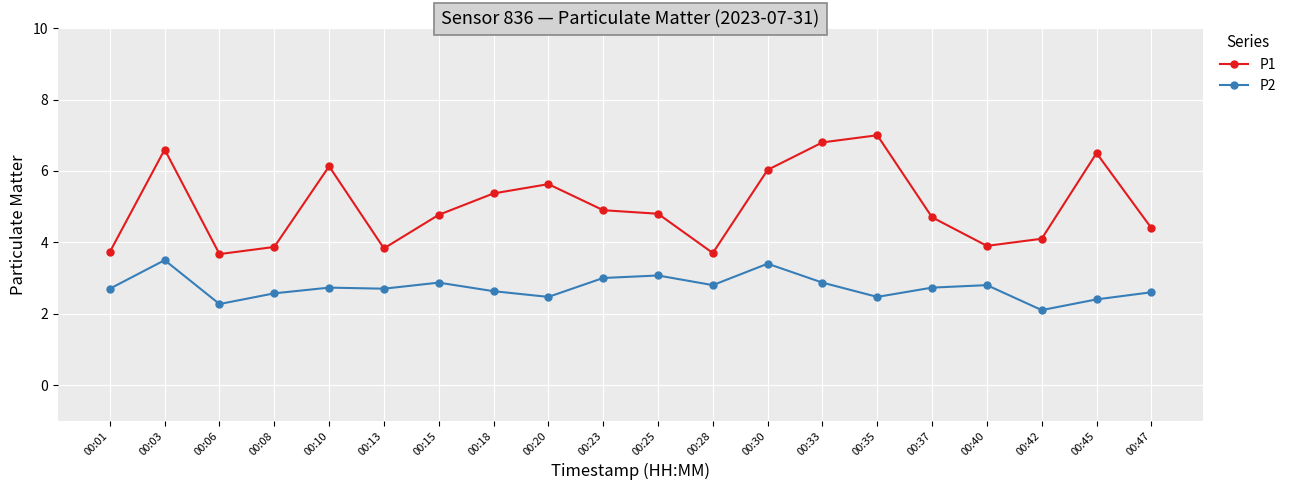

Which series has the largest total across all categories?

P1